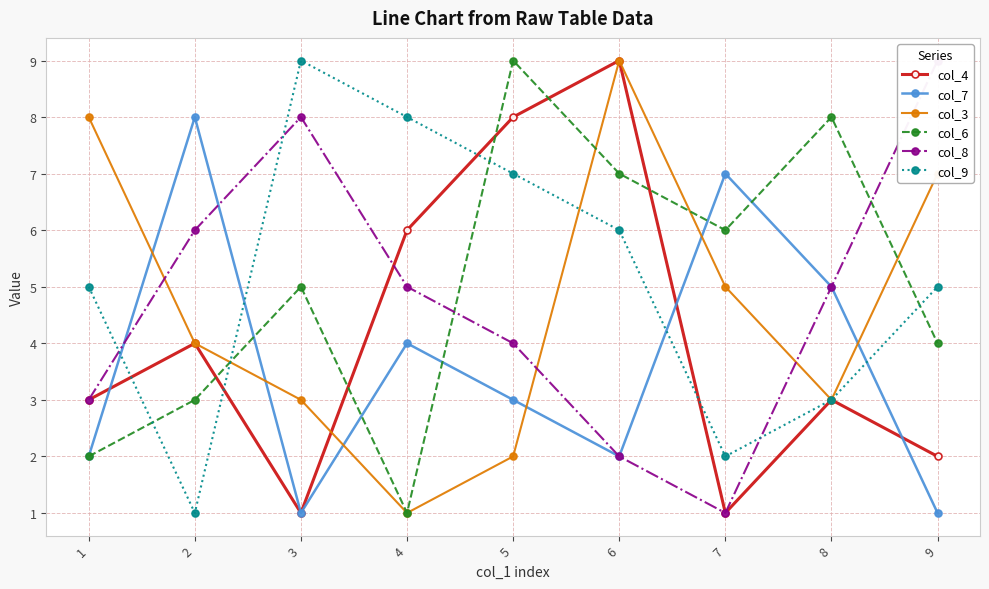

What is the value of the col_4 point at the 4th from the left?

6